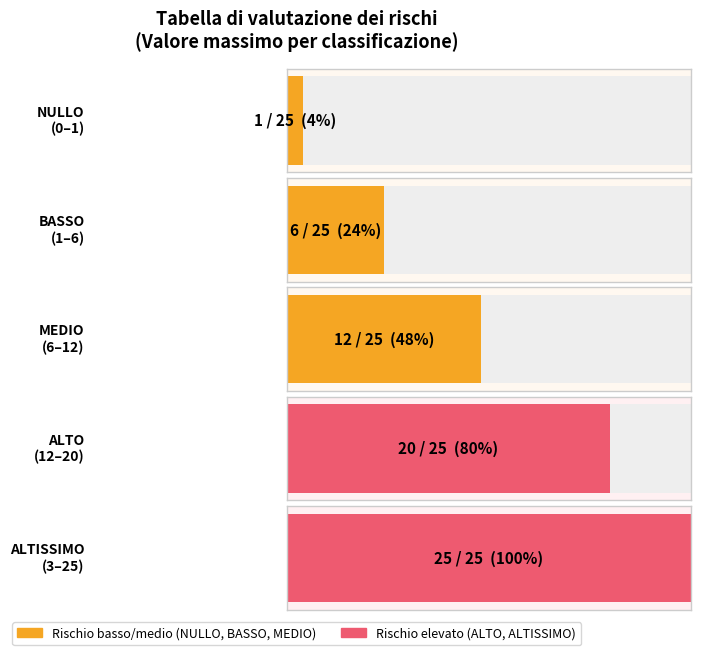

What is the label of the 2nd bar from the left?

BASSO